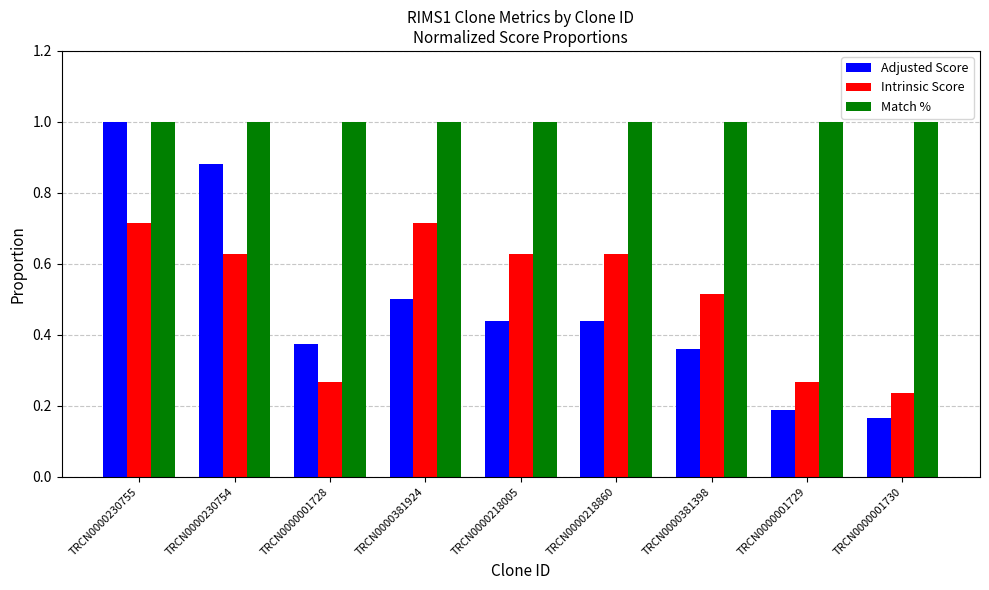

Rank the series at TRCN0000218860 from highest to lowest value.

Match %, Intrinsic Score, Adjusted Score